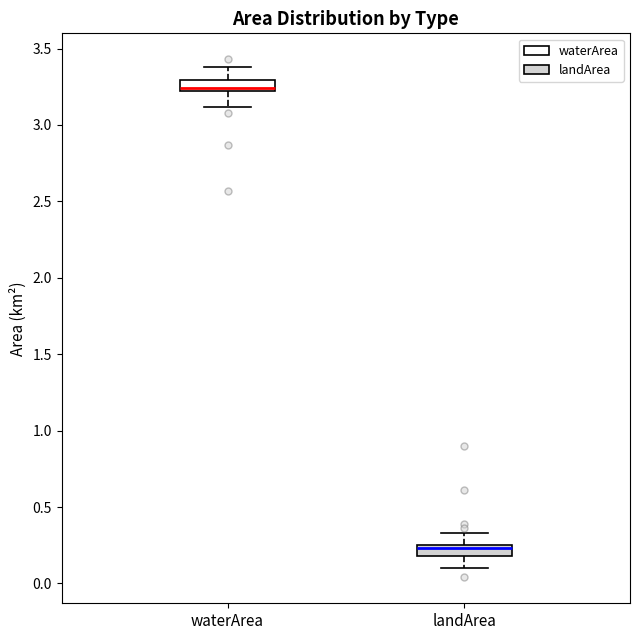

Which box has the lowest median line?

landArea